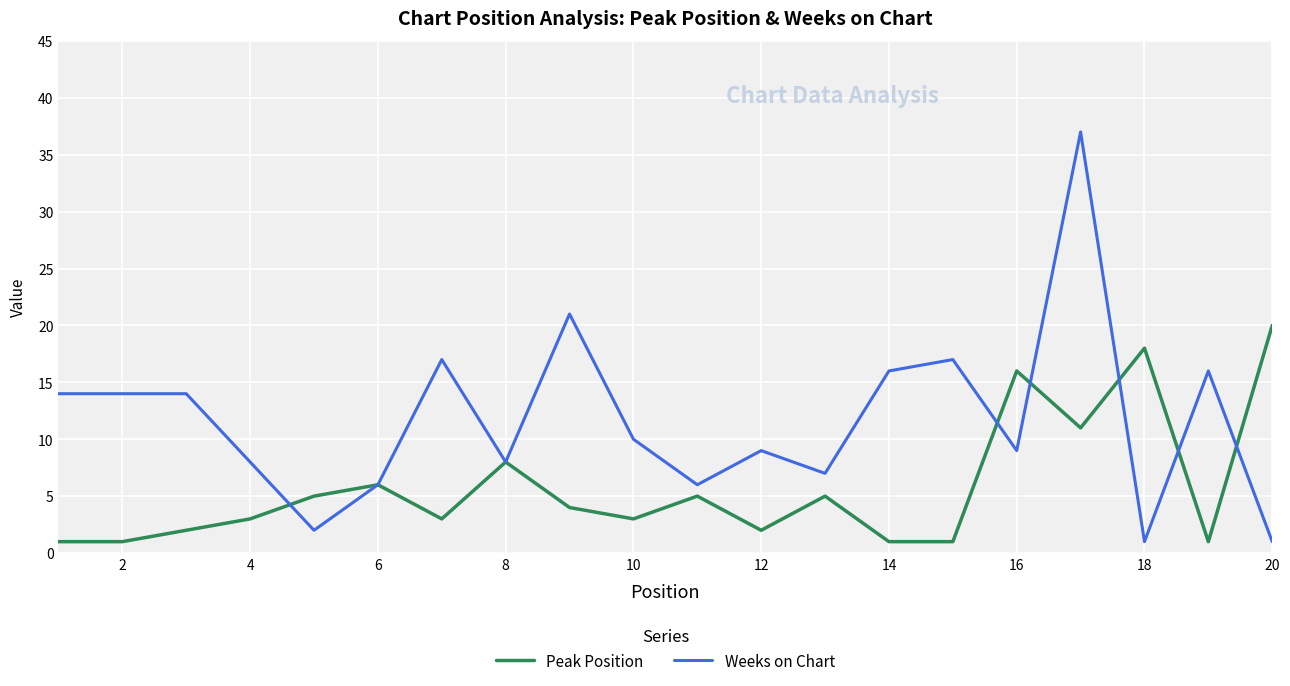

What is the difference between the maximum and minimum values in the Peak Position series?

19